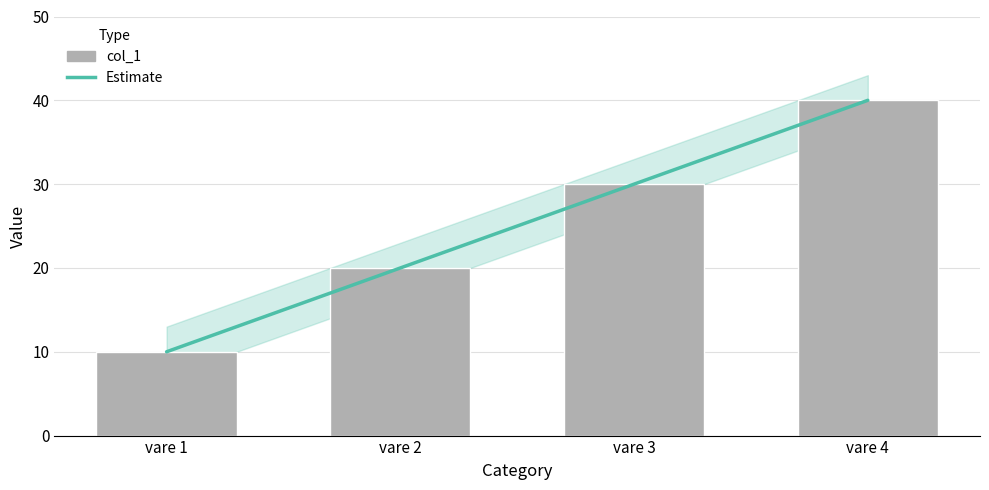

At how many categories does at least one series exceed 14?

3